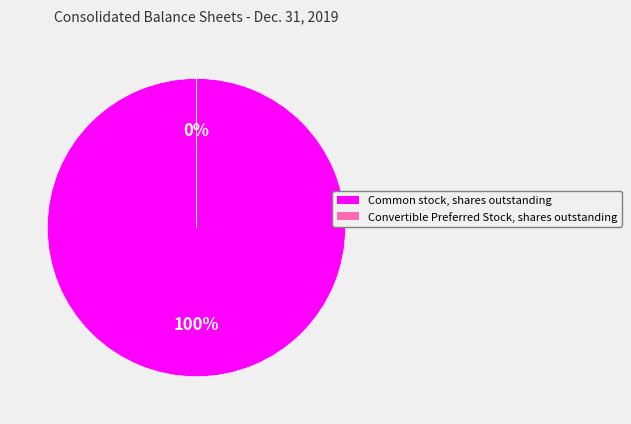

The Common stock, shares outstanding slice represents 100% of the pie. True or false?

True